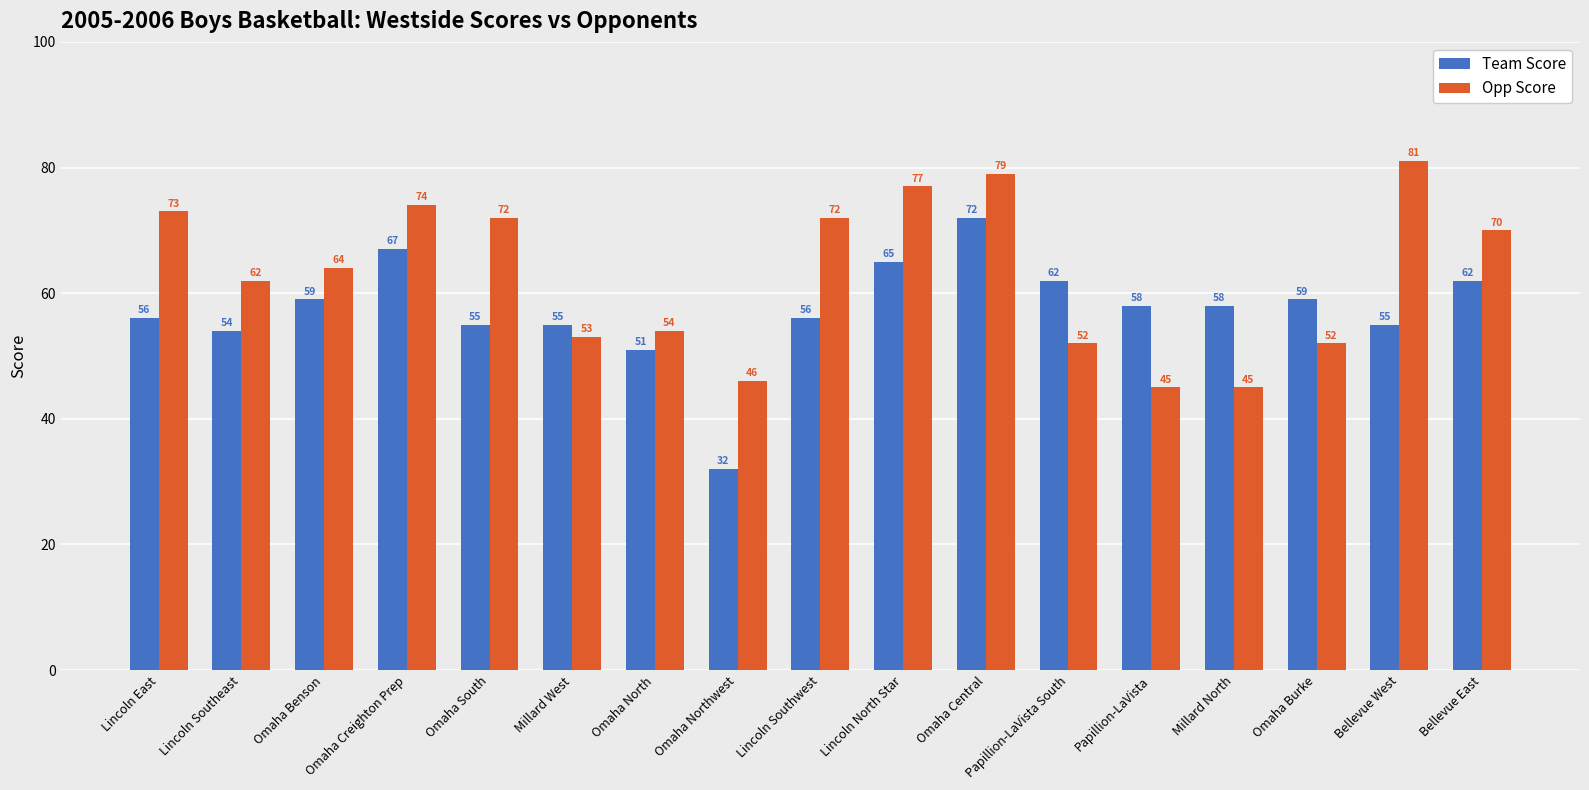

Is it true that Opp Score equals 48 at Omaha Central?

False